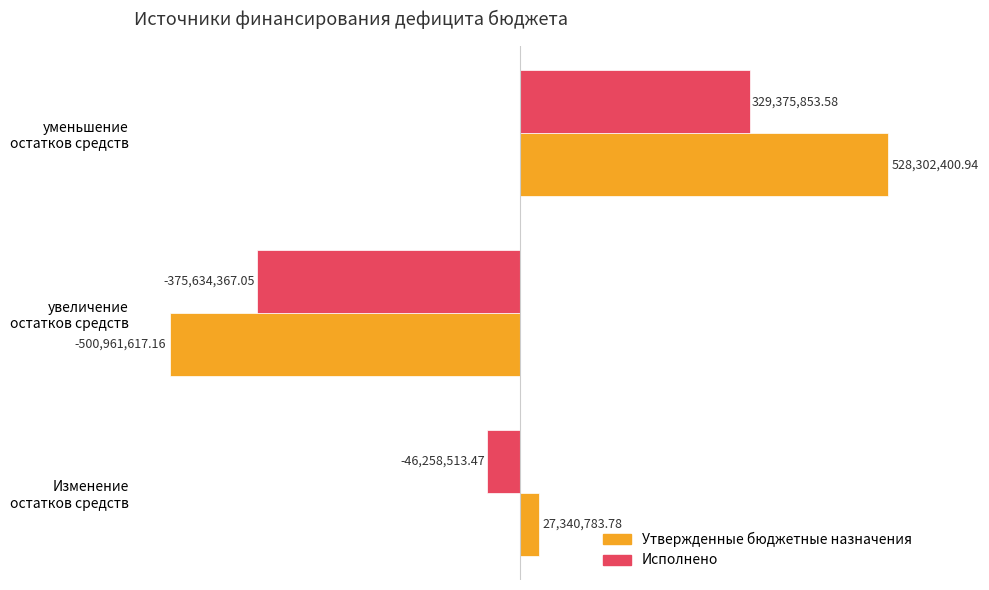

What are all the series names shown in the legend?

Утвержденные бюджетные назначения, Исполнено